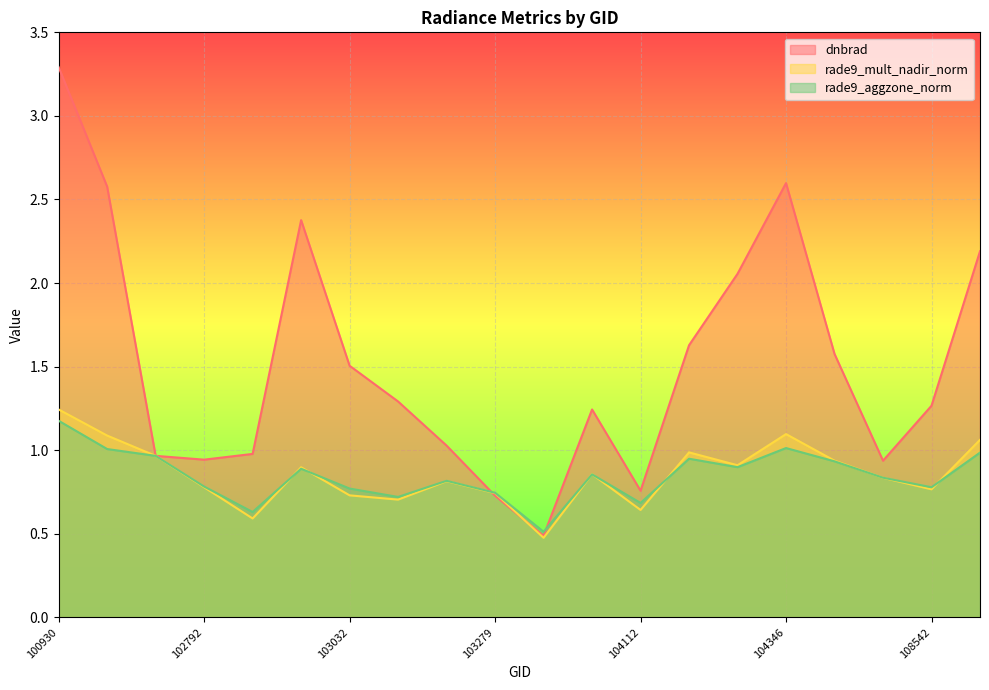

List the series in order of their peak value, lowest first.

rade9_aggzone_norm, rade9_mult_nadir_norm, dnbrad